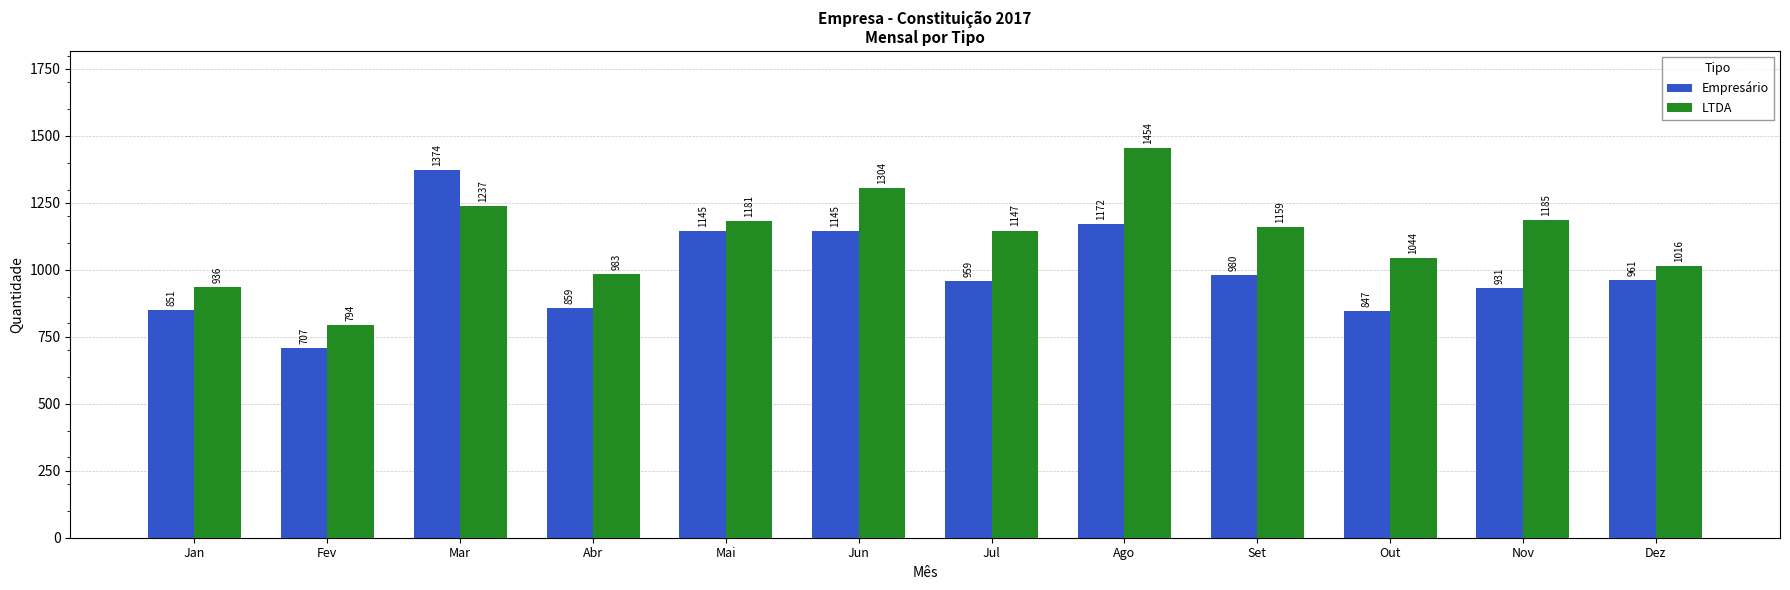

What is the maximum value for LTDA?

1454